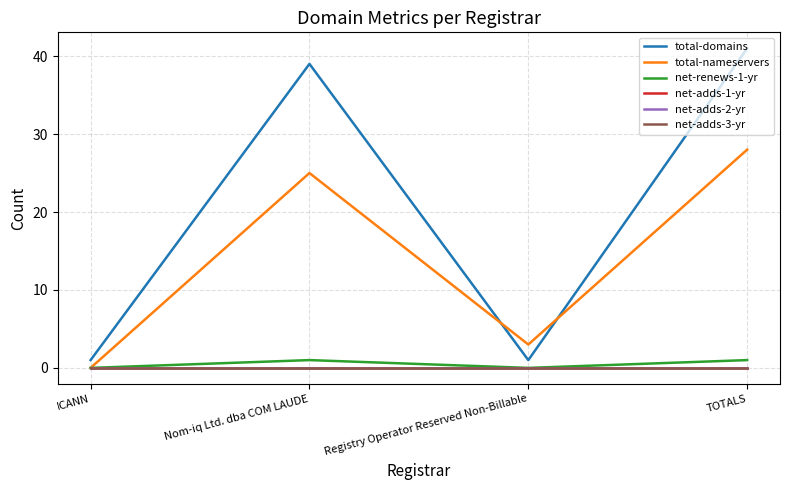

Is this an area chart (filled region under the line)?

No